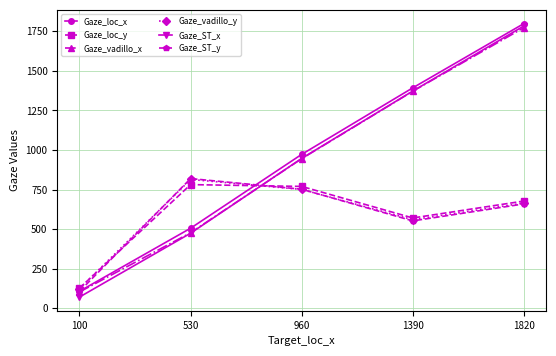

What is the difference between the Gaze_ST_x values at 100 and 530?

403.3